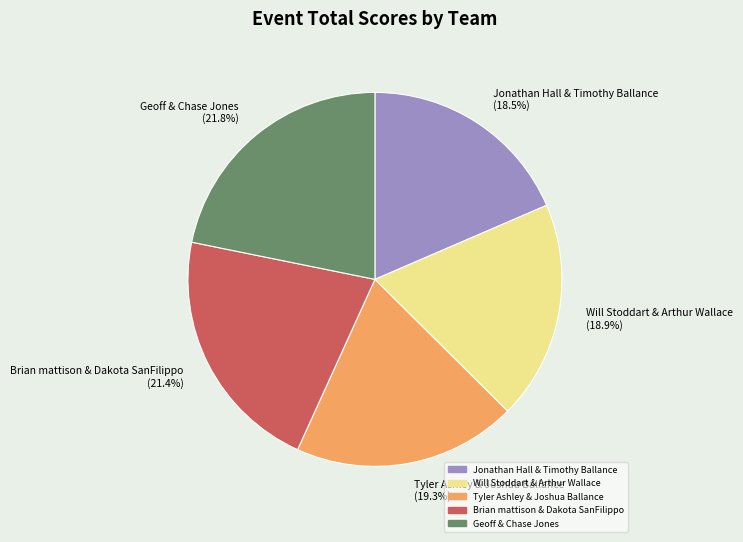

To the nearest percent, what is the average slice percentage?

20%